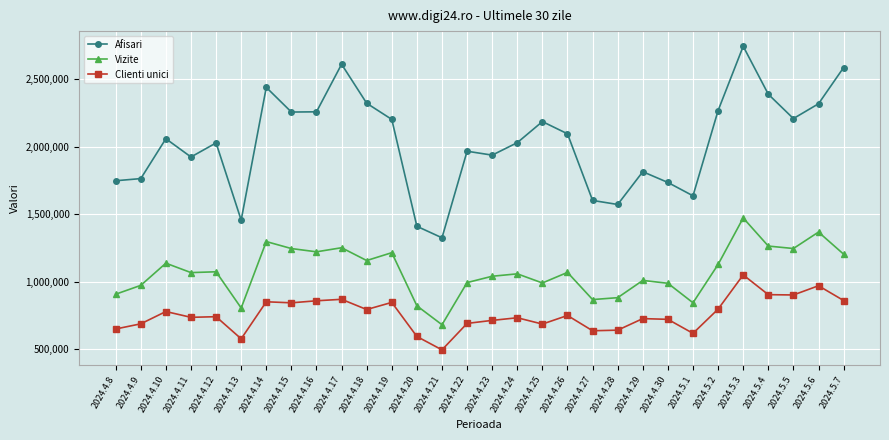

True or false: Vizite has a value of 1010959 at 2024.4.29.

True